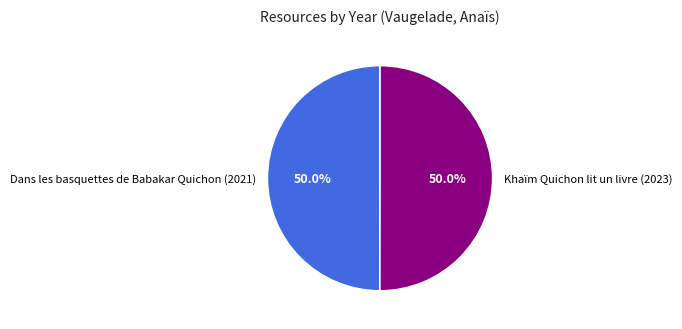

To the nearest percent, what portion does Khaïm Quichon lit un livre (2023) represent?

50%